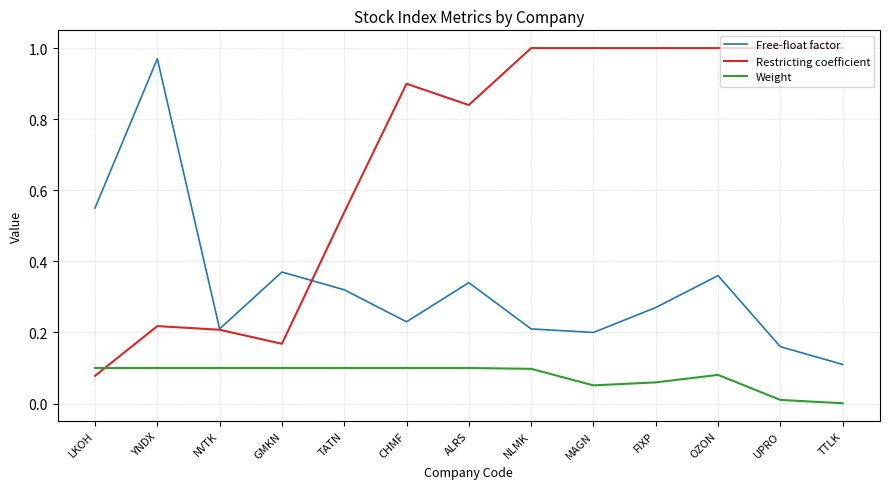

How many intersections are there between Weight and Restricting coefficient?

1